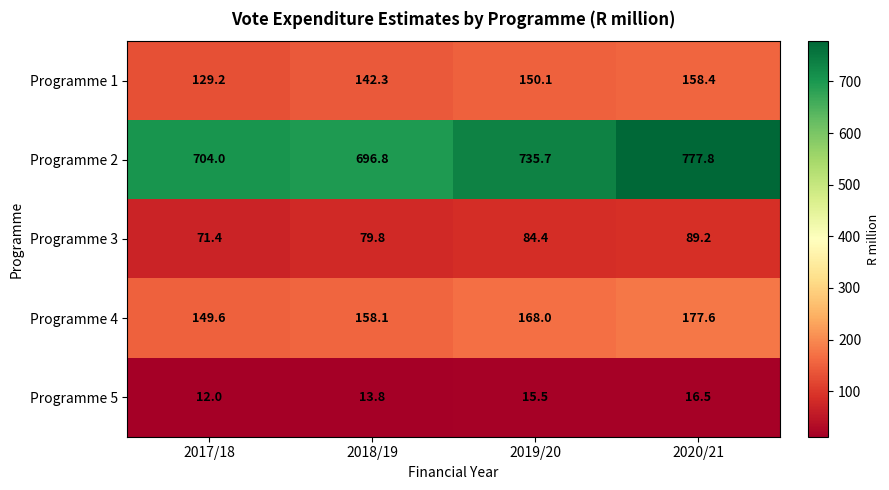

Which series has the largest range (max minus min)?

Programme 2